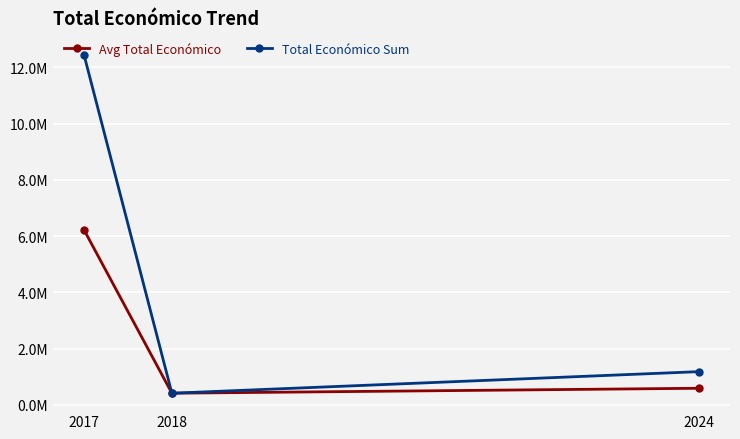

List the series in order of their peak value, highest first.

Total Económico Sum, Avg Total Económico